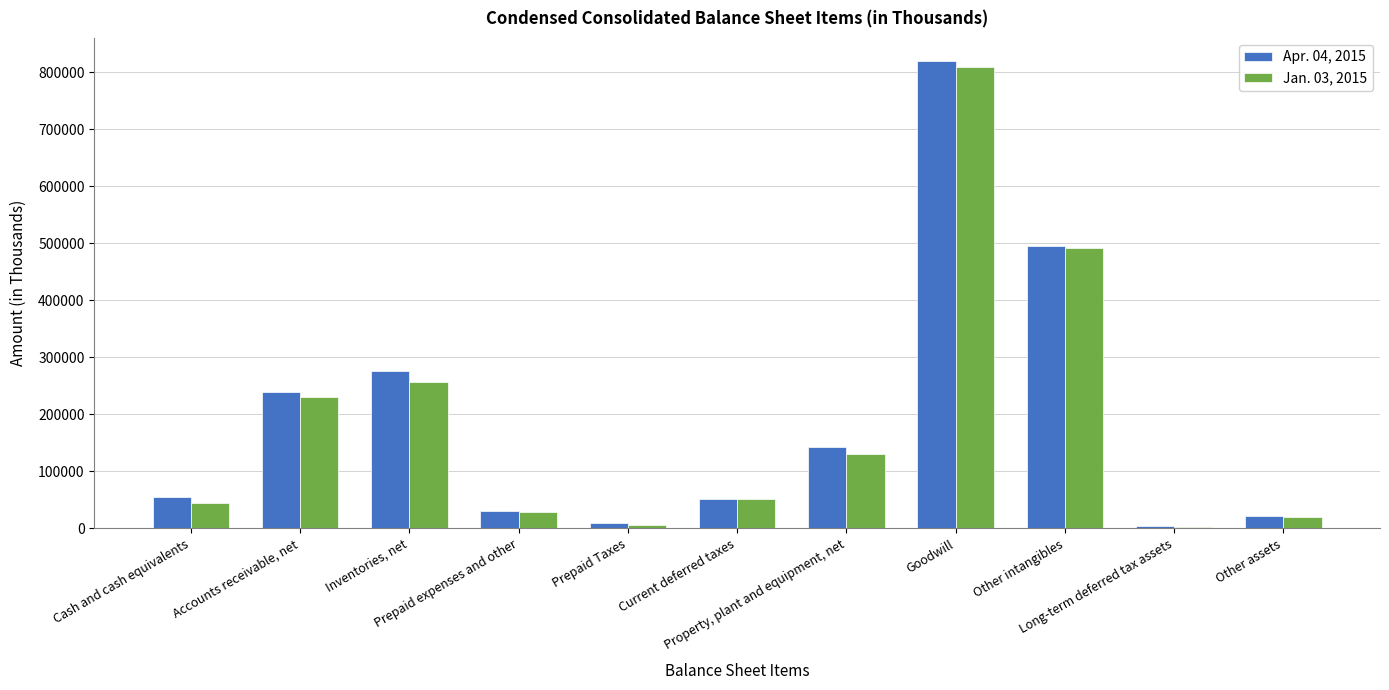

Between Accounts receivable, net and Property, plant and equipment, net, which series saw the biggest shift?

Jan. 03, 2015